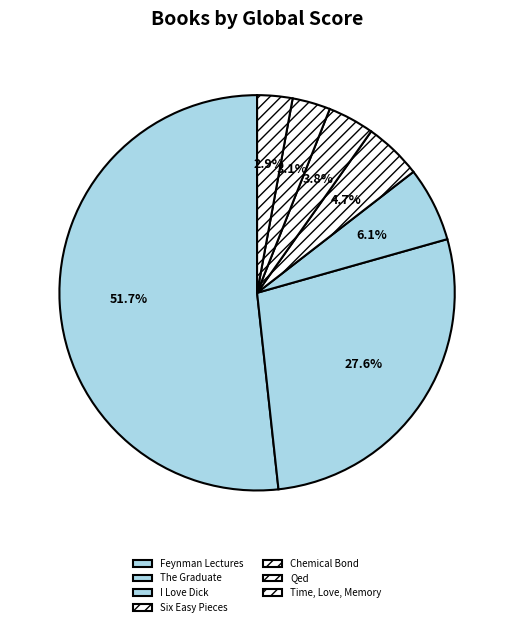

Which category has the smallest portion of the pie?

Time, Love, Memory